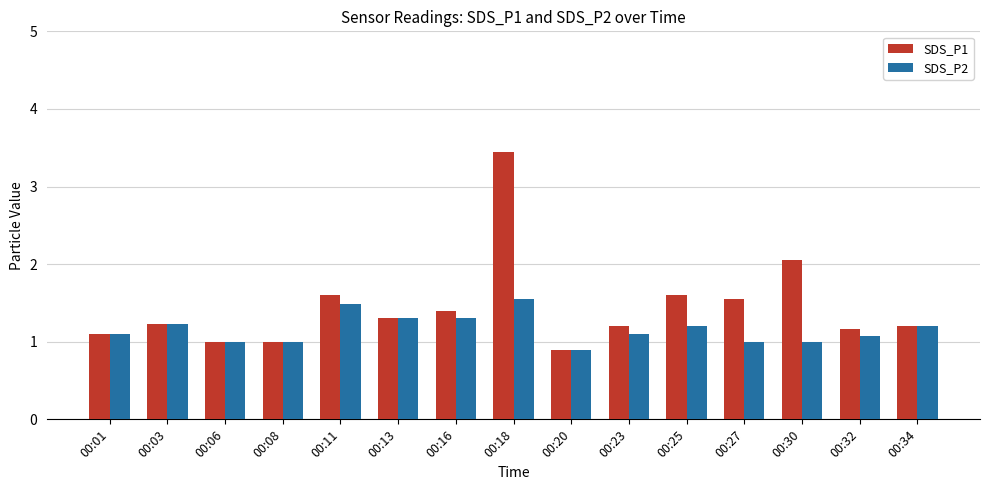

List the series in order of their peak value, highest first.

SDS_P1, SDS_P2